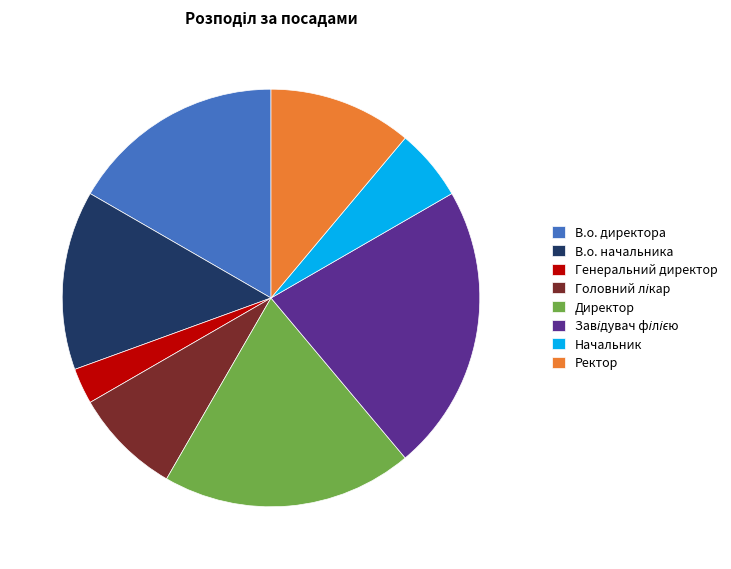

Which has a higher value, Начальник or В.о. начальника?

В.о. начальника